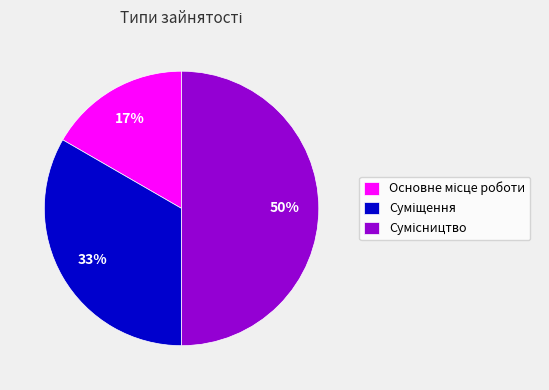

To the nearest percent, what is the average slice percentage?

33%